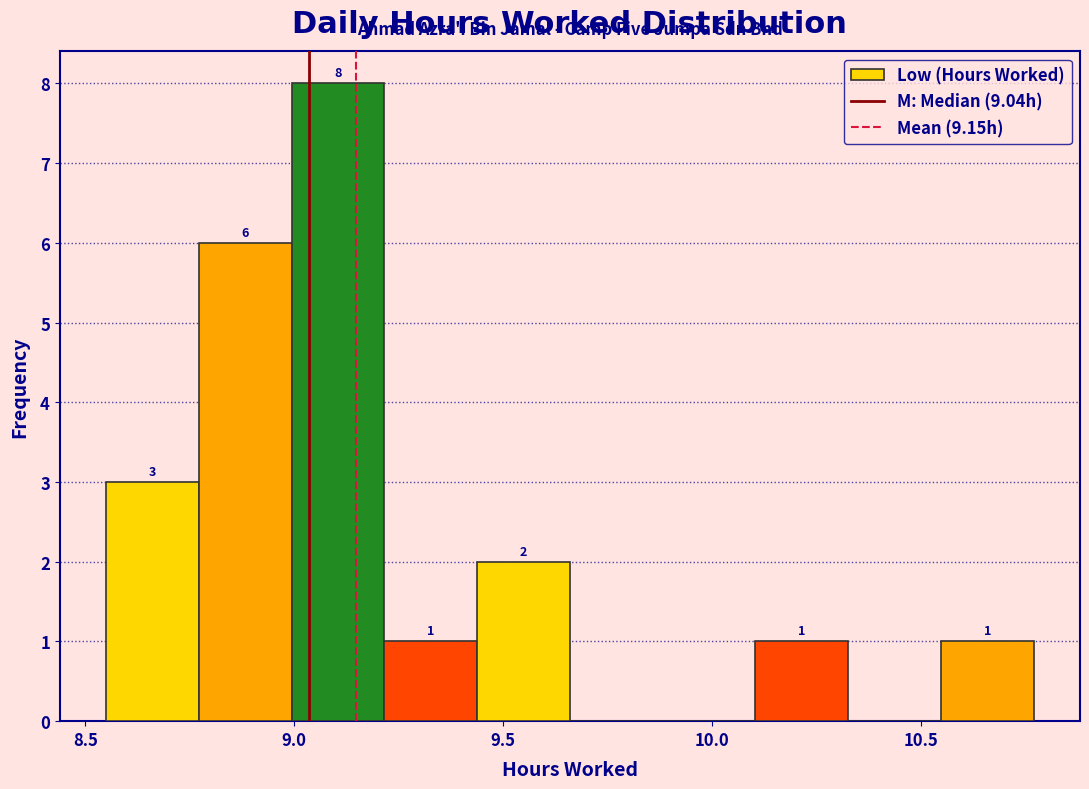

Over which range of the x-axis is the bar tallest?

9.00 to 9.20